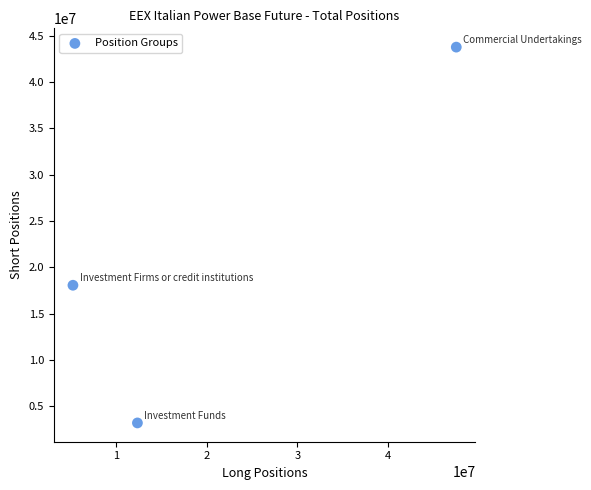

What Y value in the scatter plot is closest to 23484644?

18058294.0